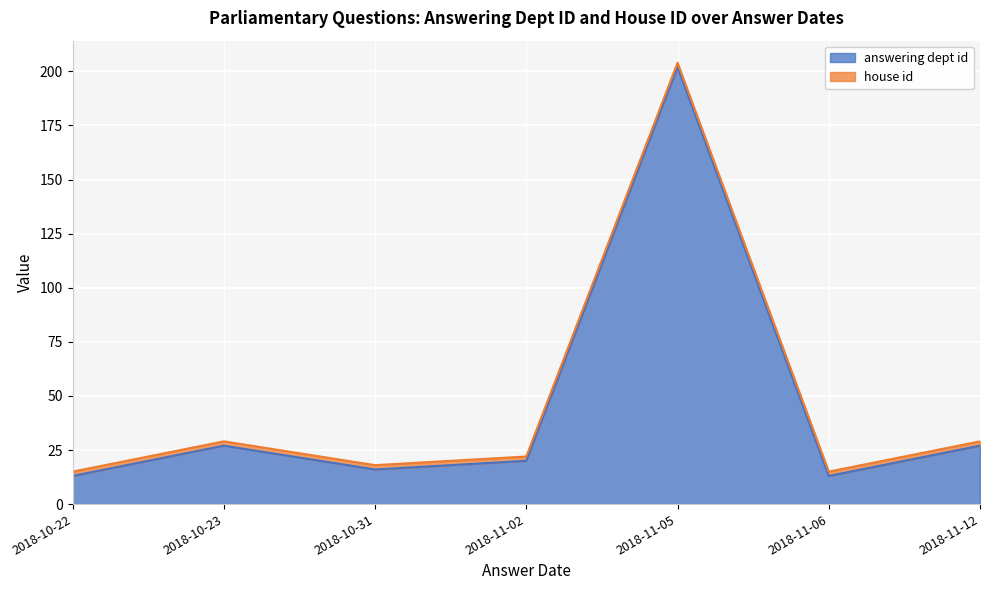

What is the value of the 2nd point from the left?

27